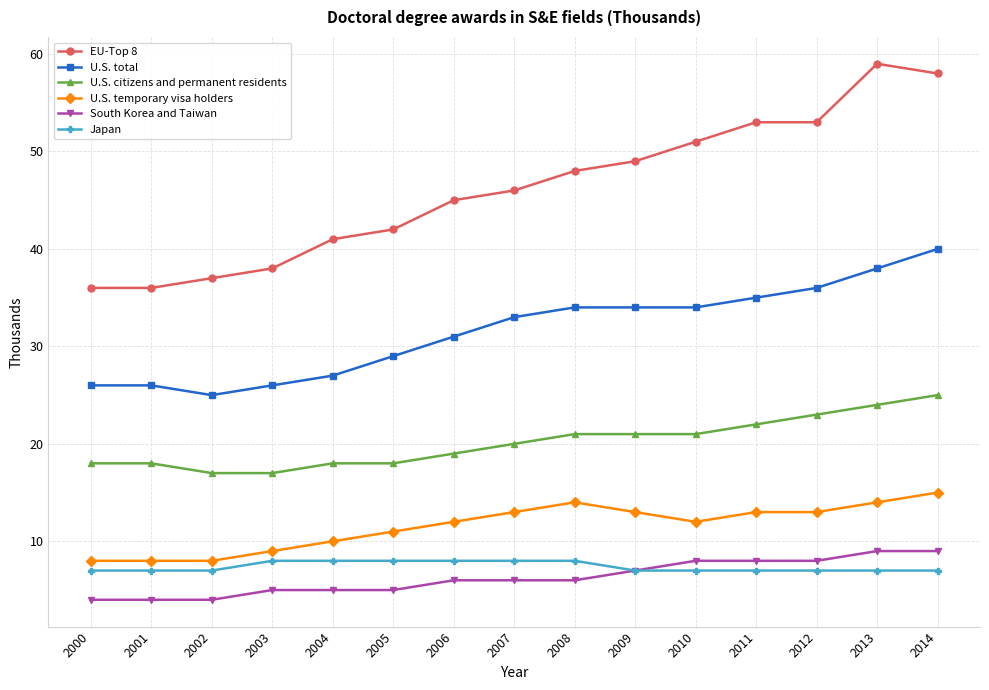

How many lines are shown in the chart?

6